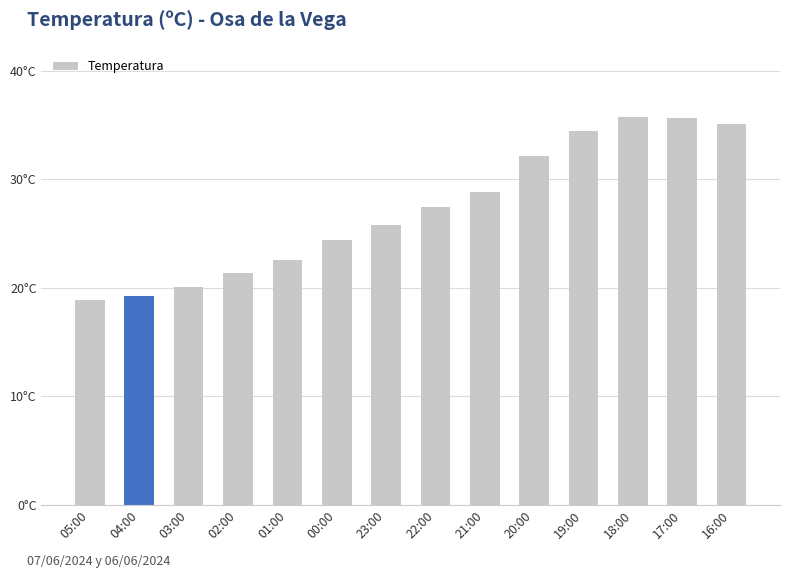

What is the label of the 10th bar from the right?

01:00